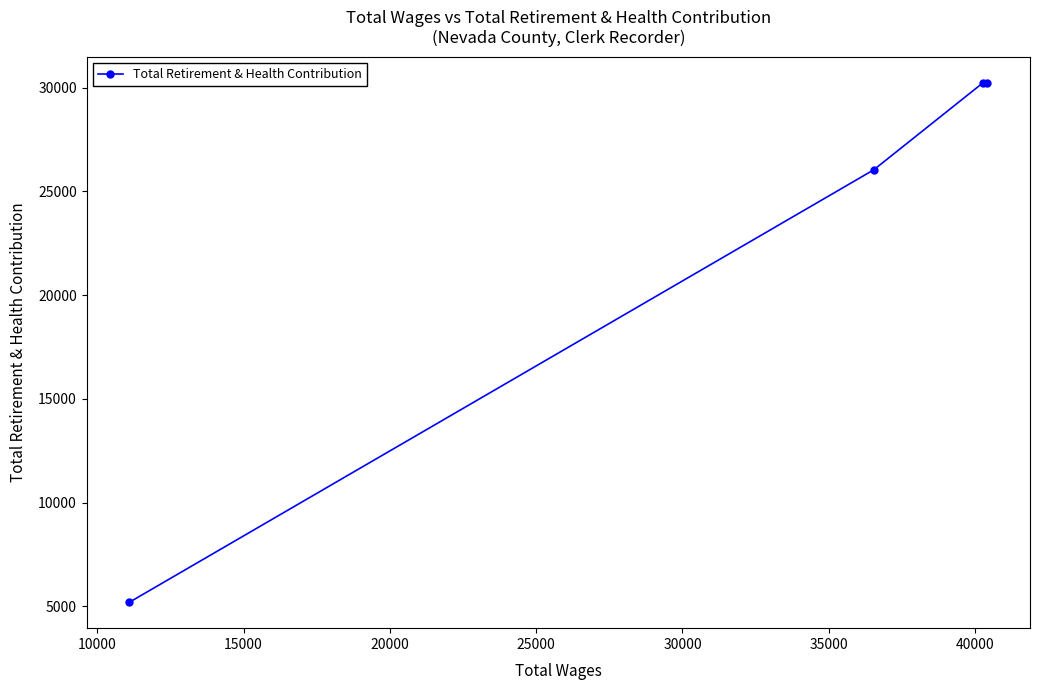

True or false: there are more than 2 points higher than both neighbors.

False